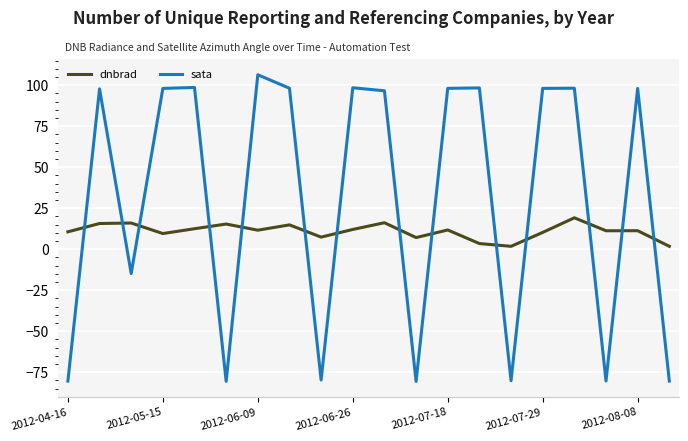

What is the greatest value displayed?

106.3